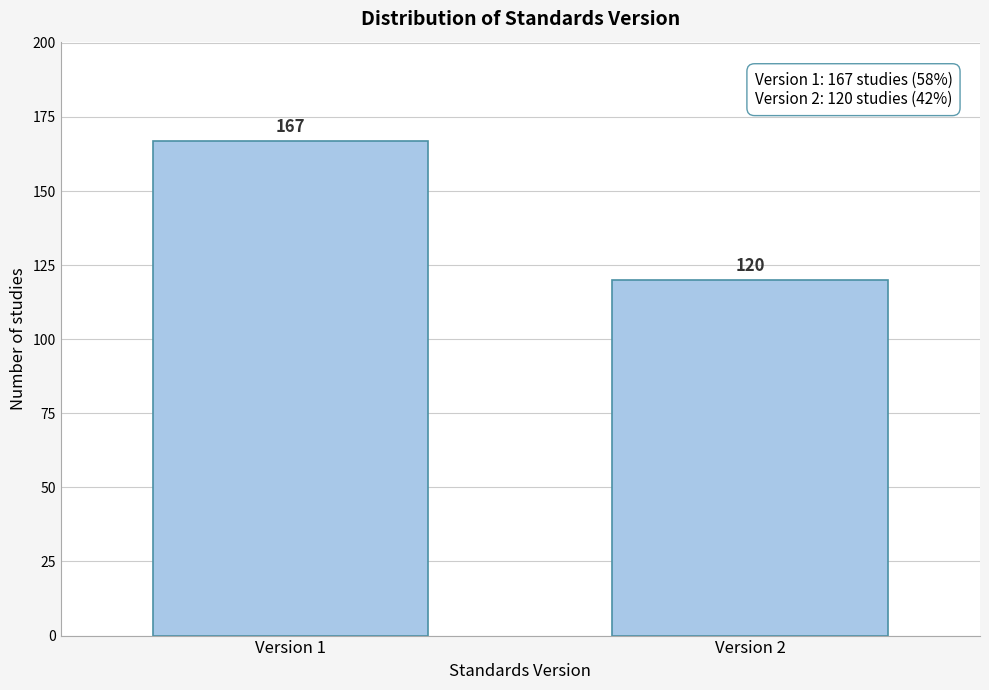

Reading left to right, transcribe all the data shown in this chart.

Version 1=167	Version 2=120